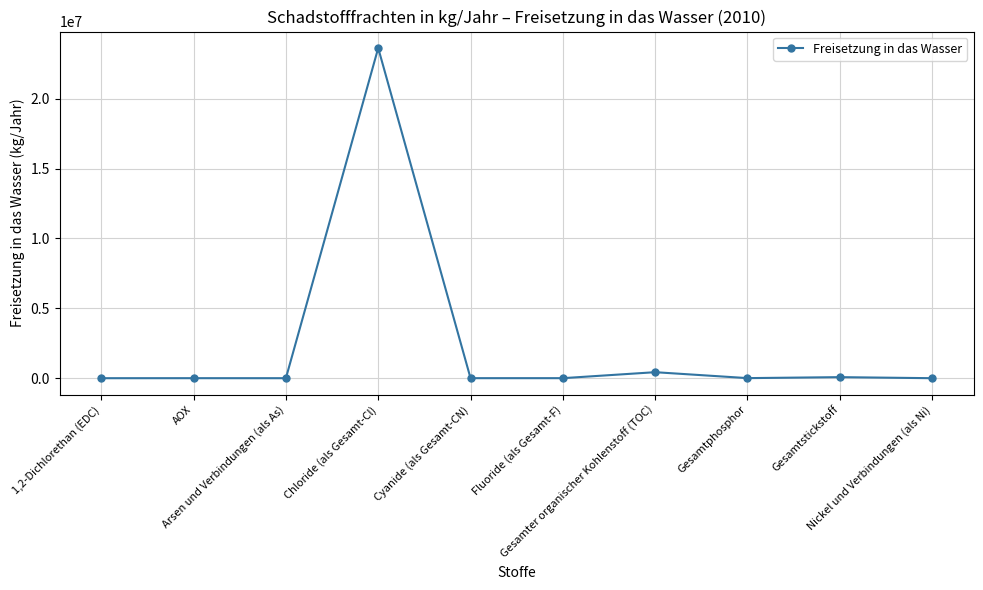

What is the average value?

2414733